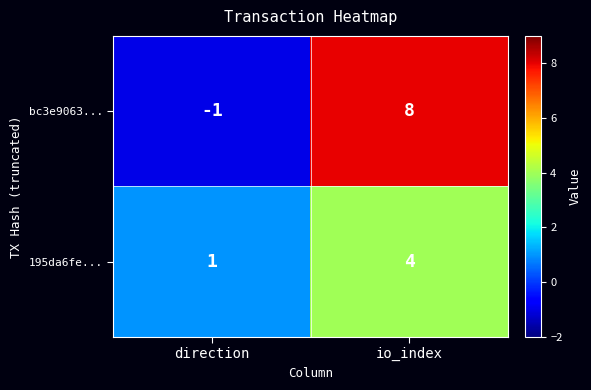

List the series in order of their overall mean, highest first.

bc3e9063..., 195da6fe...